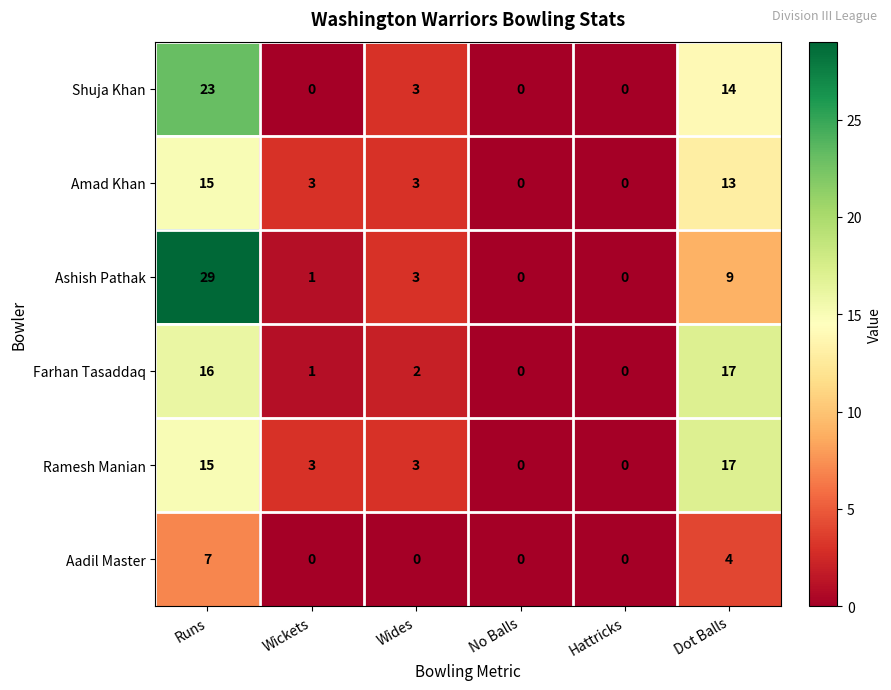

At which label does Farhan Tasaddaq first exceed 2?

Runs